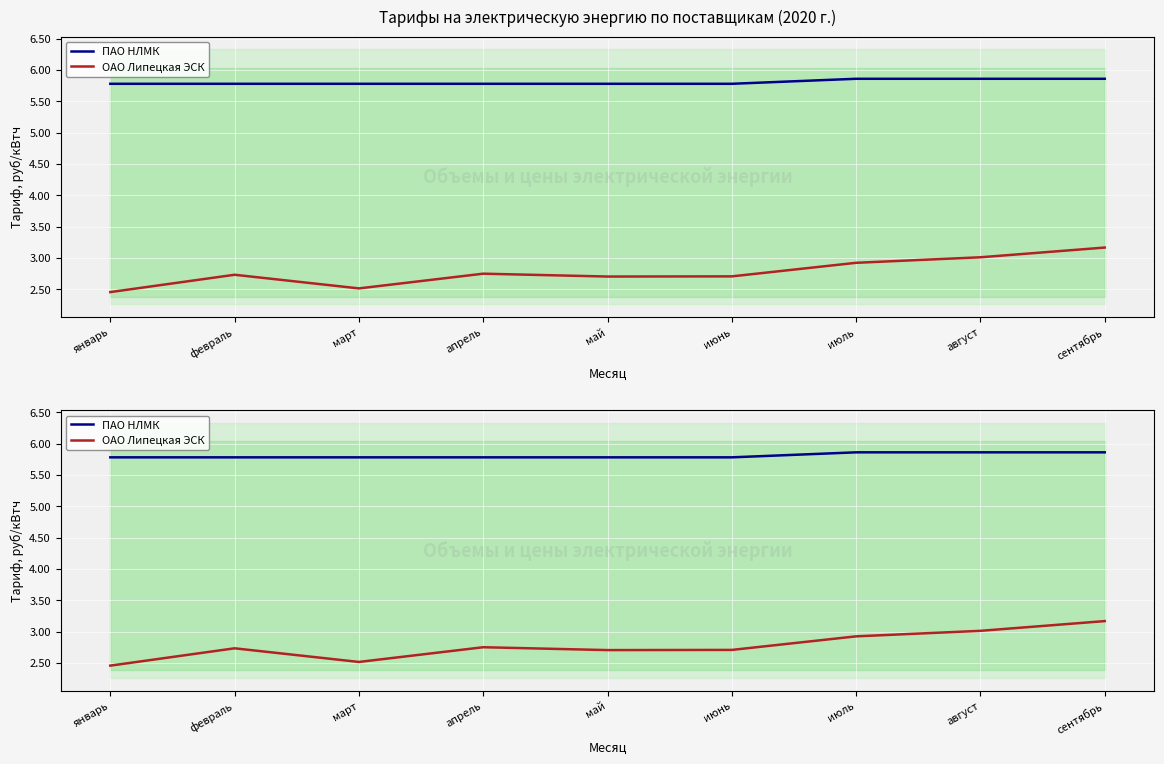

True or false: ОАО Липецкая ЭСК and ПАО НЛМК cross at least once.

False